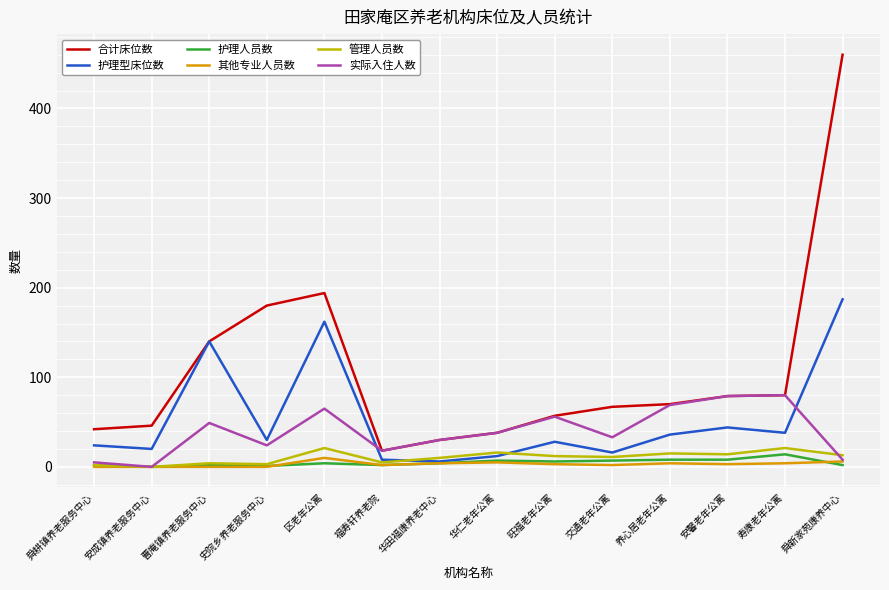

What are all the series names shown in the legend?

合计床位数, 护理型床位数, 护理人员数, 其他专业人员数, 管理人员数, 实际入住人数